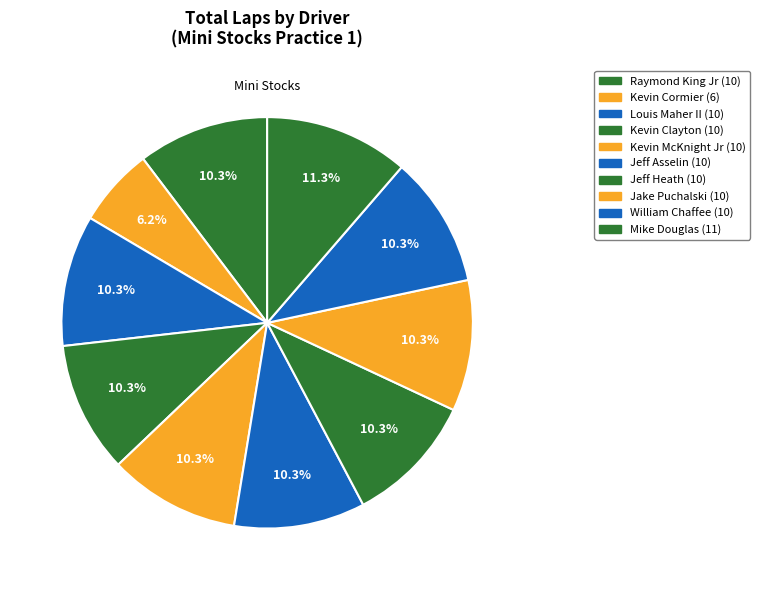

How many slices are in this pie chart?

10